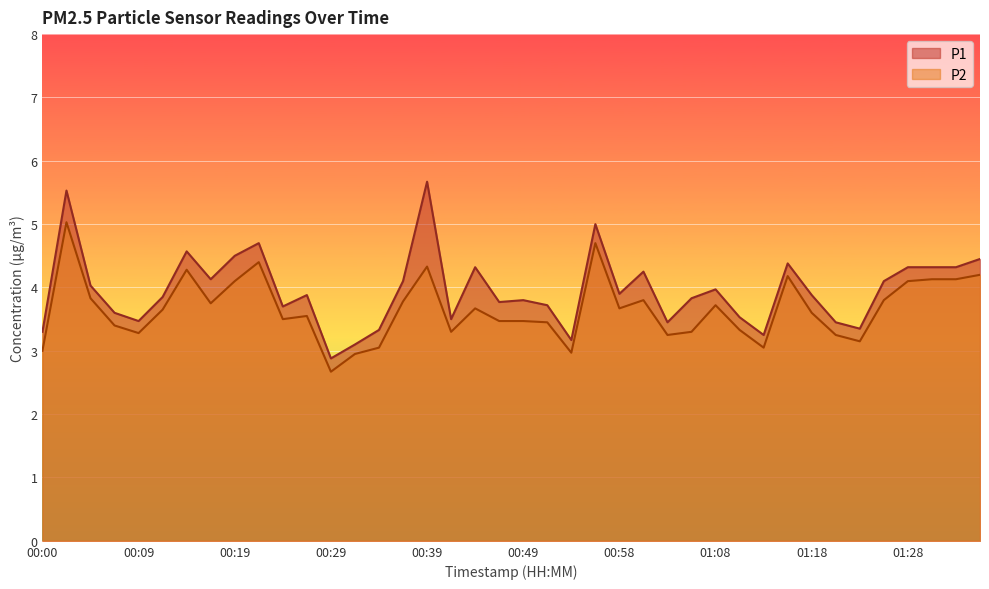

How many lines are shown in the chart?

2